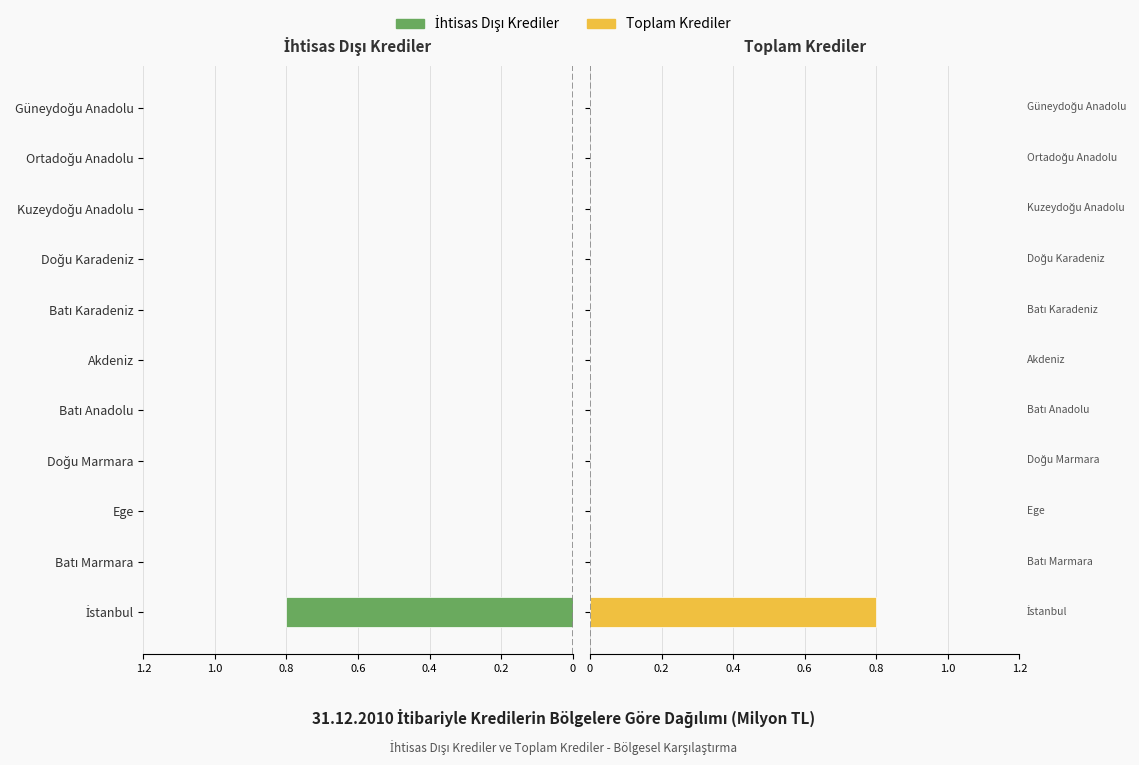

Rank the series at Güneydoğu Anadolu from highest to lowest value.

İhtisas Dışı Krediler, Toplam